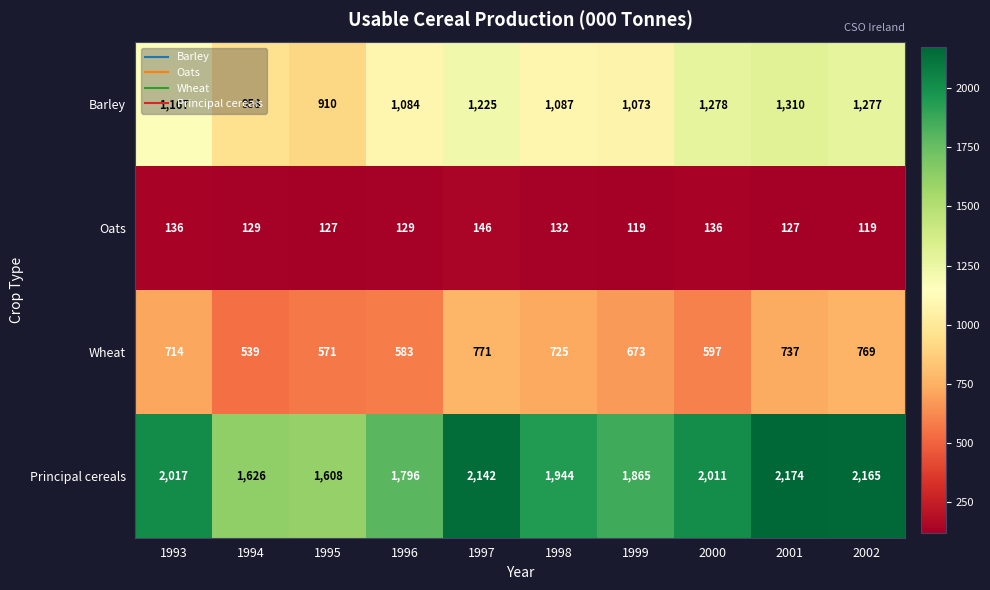

At how many categories does at least one series exceed 1829?

7